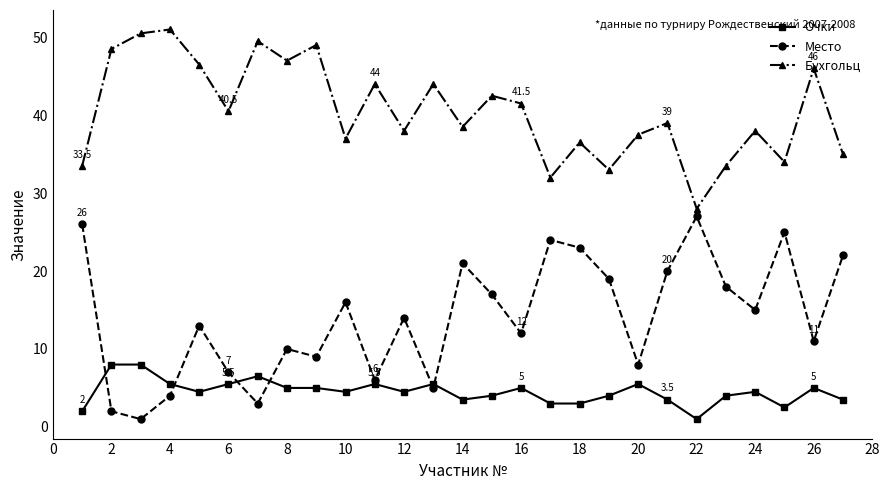

Which series has the largest total across all categories?

Бухгольц